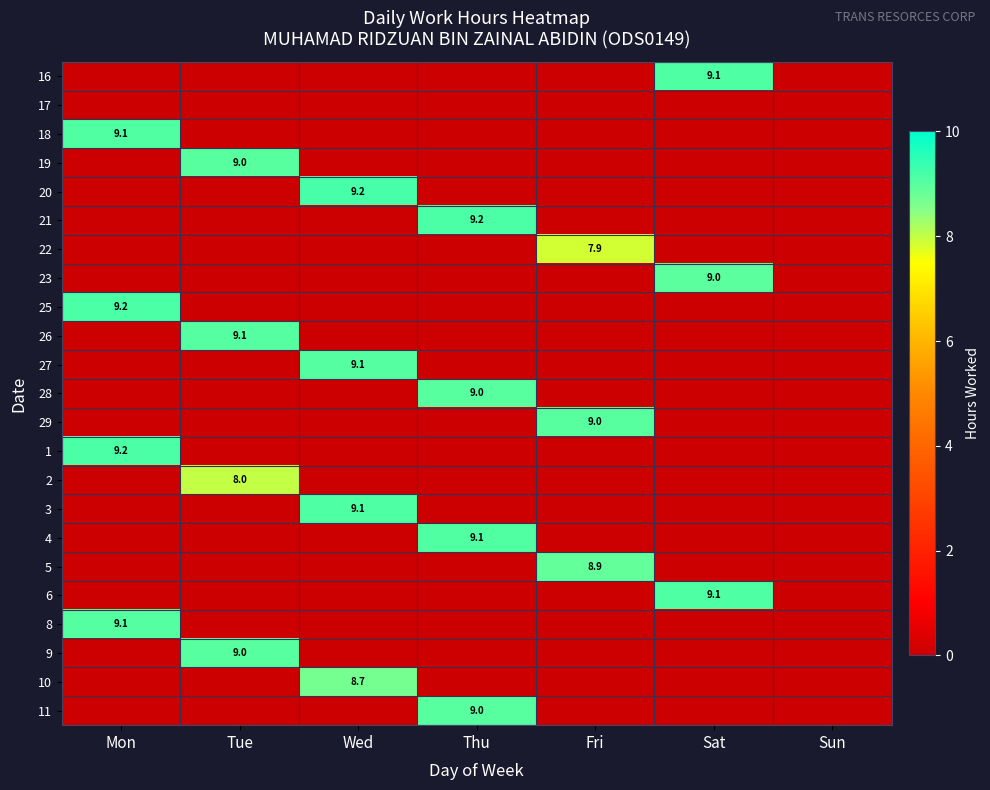

List the series in order of their peak value, lowest first.

17, 22, 2, 10, 5, 23, 9, 11, 28, 29, 19, 27, 8, 26, 4, 18, 6, 16, 3, 1, 21, 25, 20